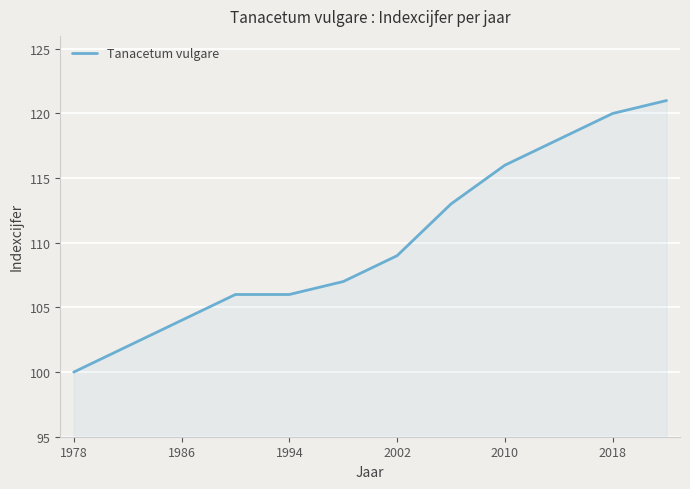

What is the greatest value displayed?

121